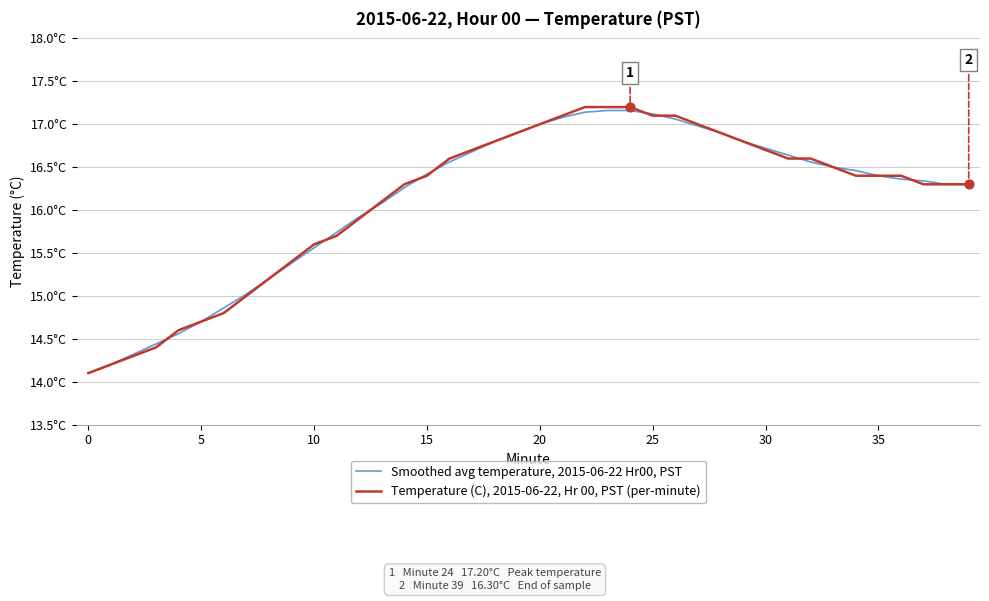

What are all the series names shown in the legend?

Smoothed avg temperature, 2015-06-22 Hr00, PST, Temperature (C), 2015-06-22, Hr 00, PST (per-minute)